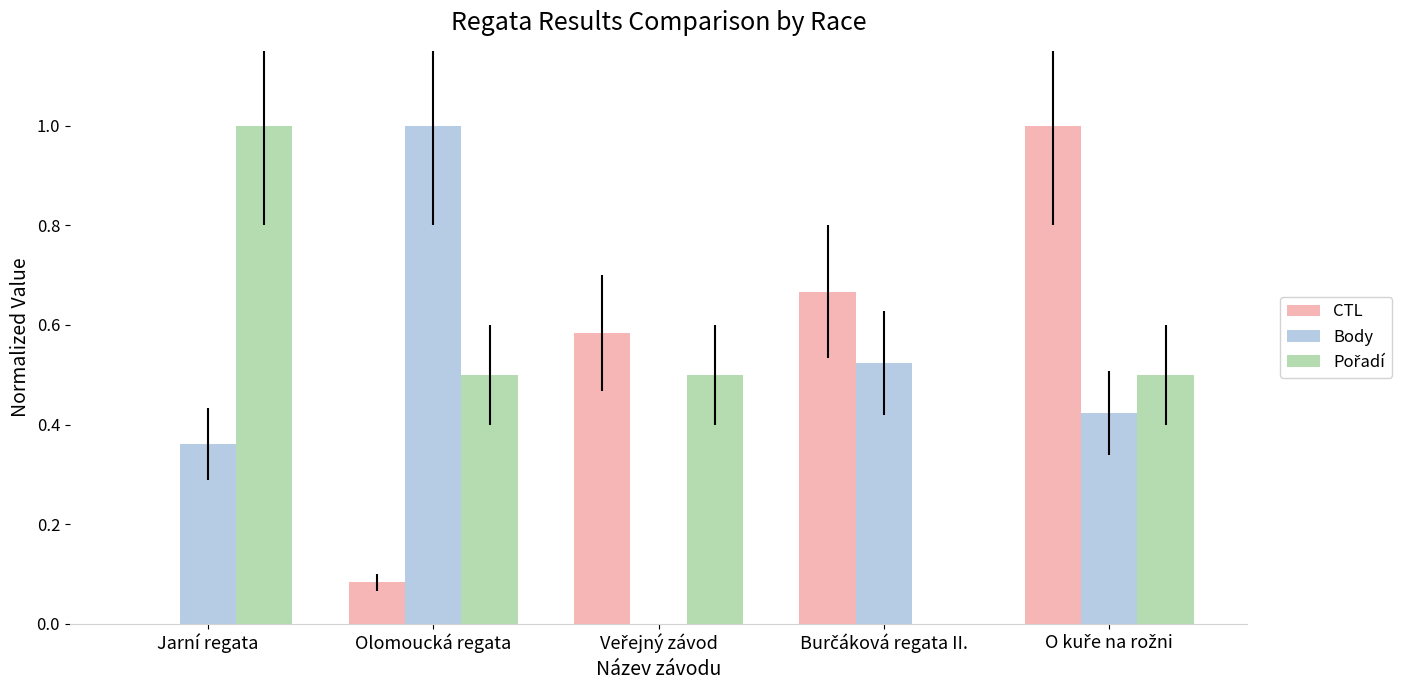

Are the bars grouped side by side (vs. stacked)?

Yes